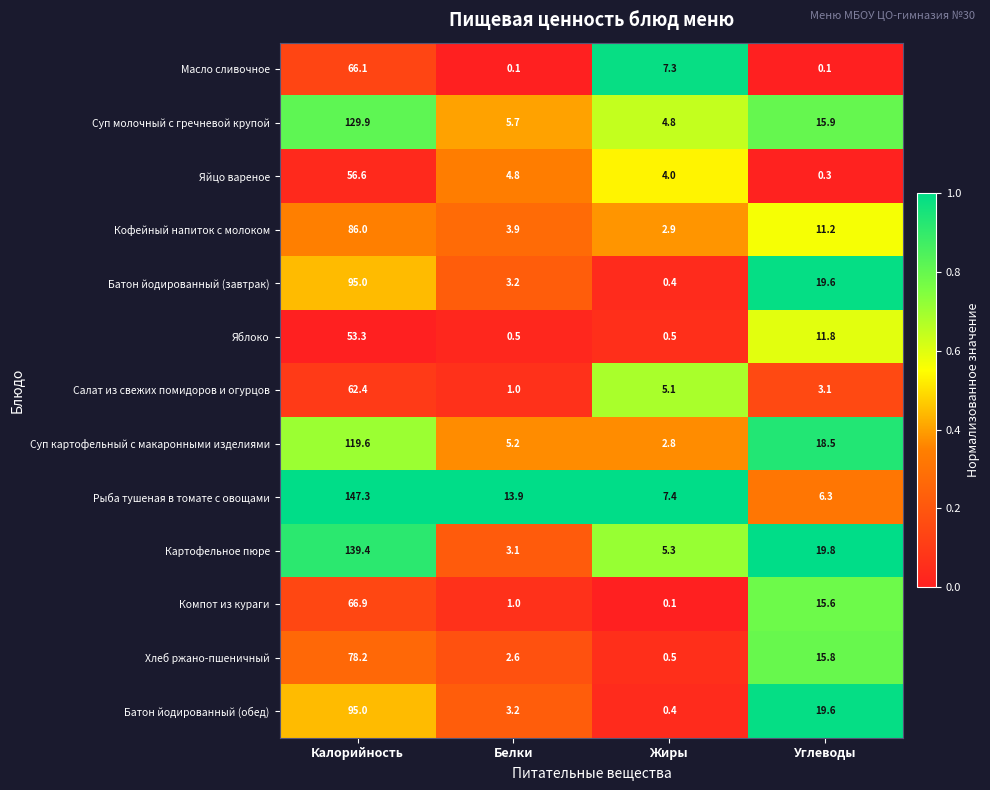

At which category is the sum across all series the highest?

Калорийность